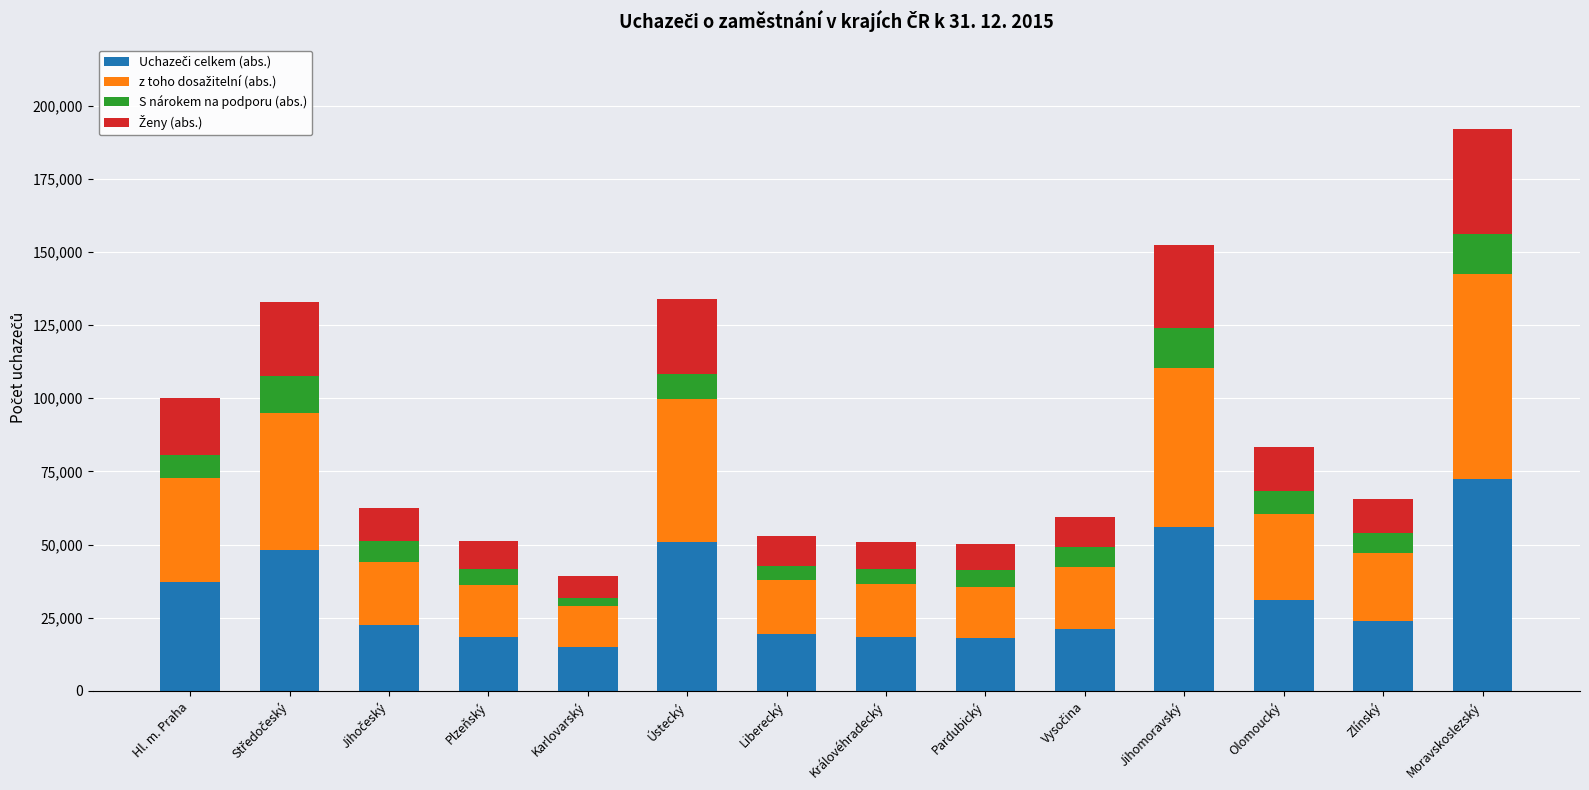

What is the total value across all series at Olomoucký?

83207